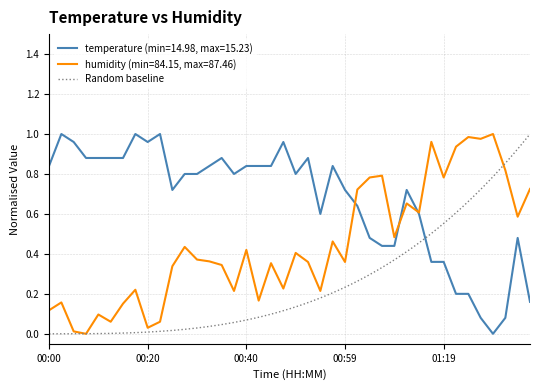

True or false: humidity has a value of -0.4 at 00:07.

False